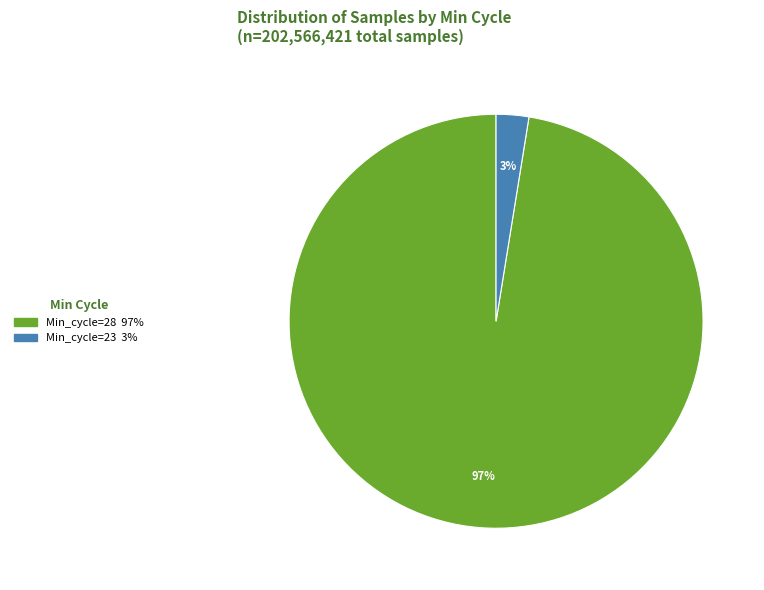

Is there a majority slice in this chart?

Yes